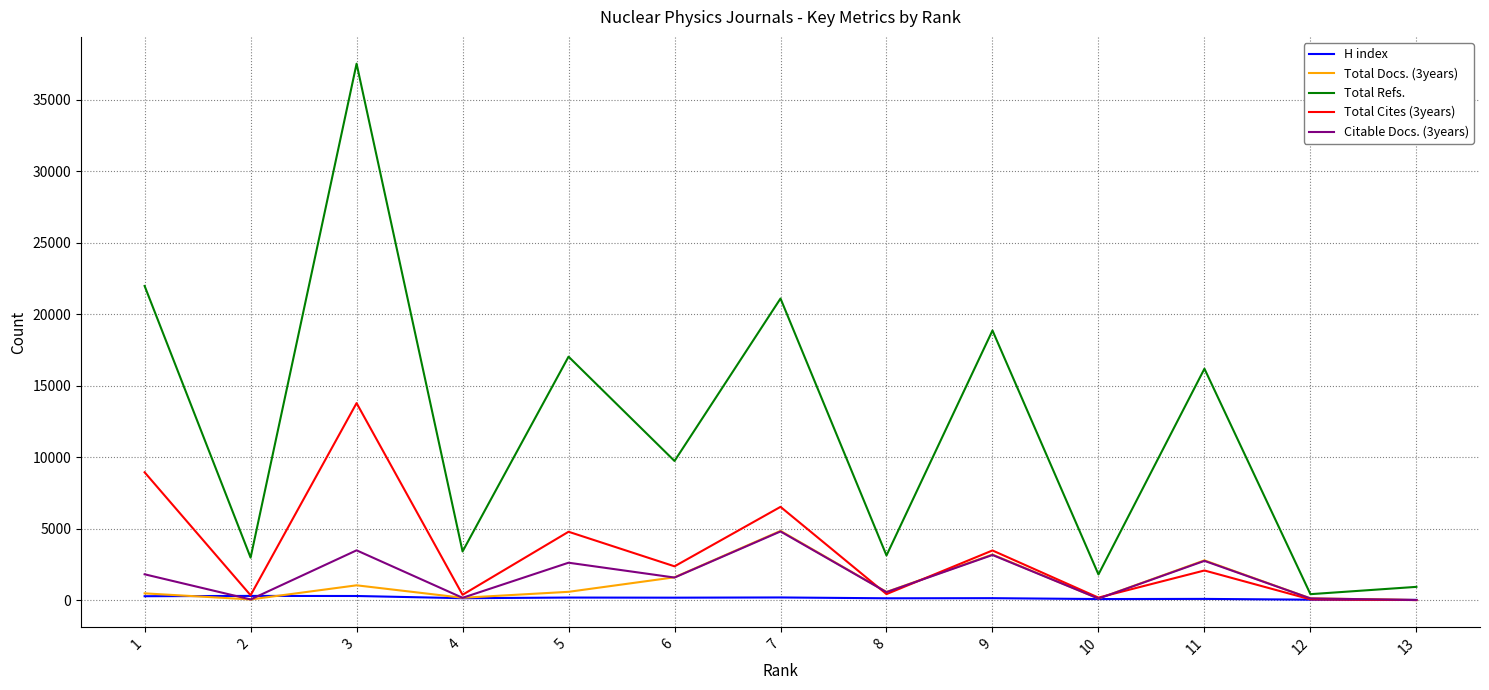

Where is the first local maximum for Total Cites (3years)?

3